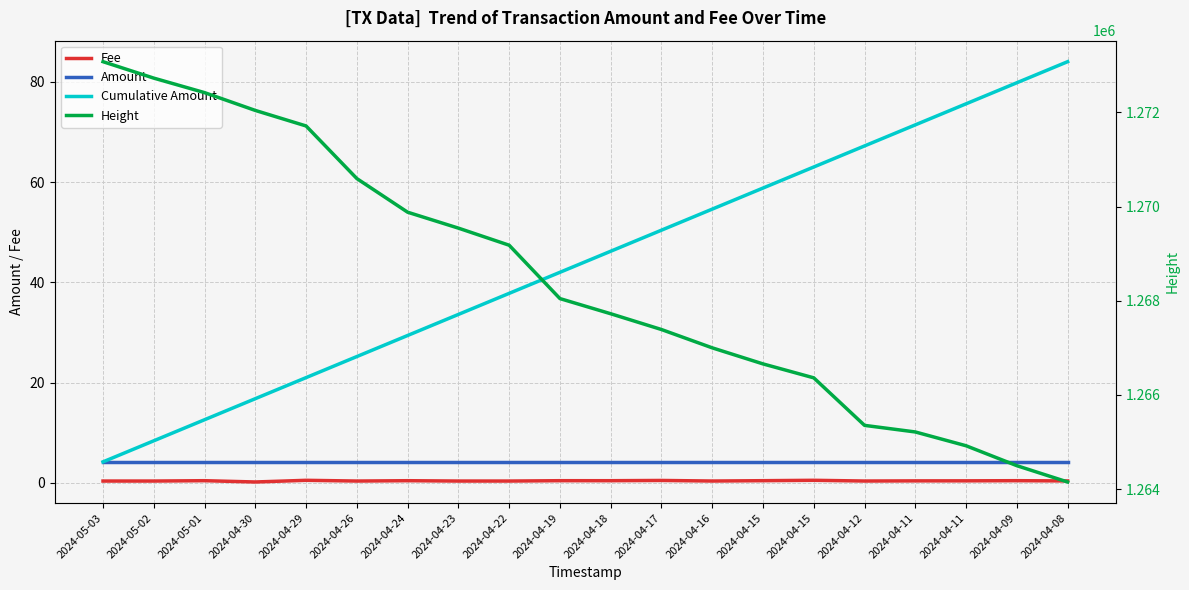

What is the value of the Cumulative Amount point at the 13th from the left?

54.6